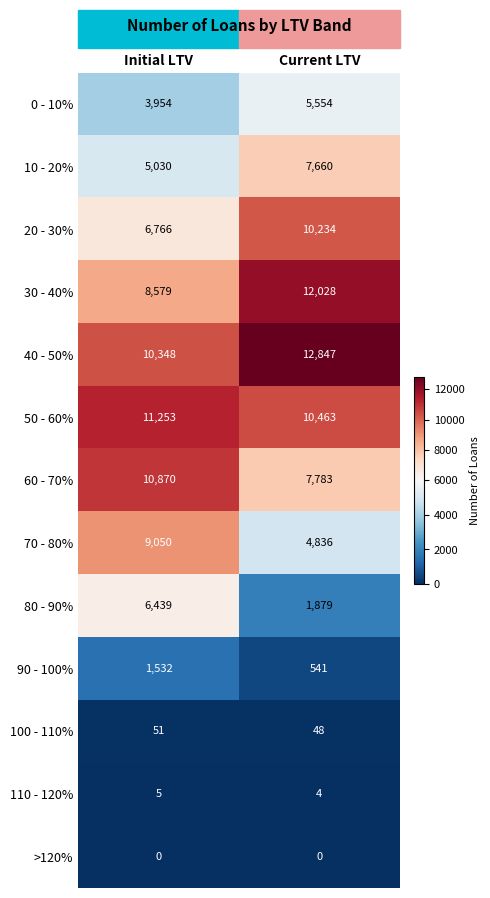

Which series has the widest spread of values?

80 - 90%